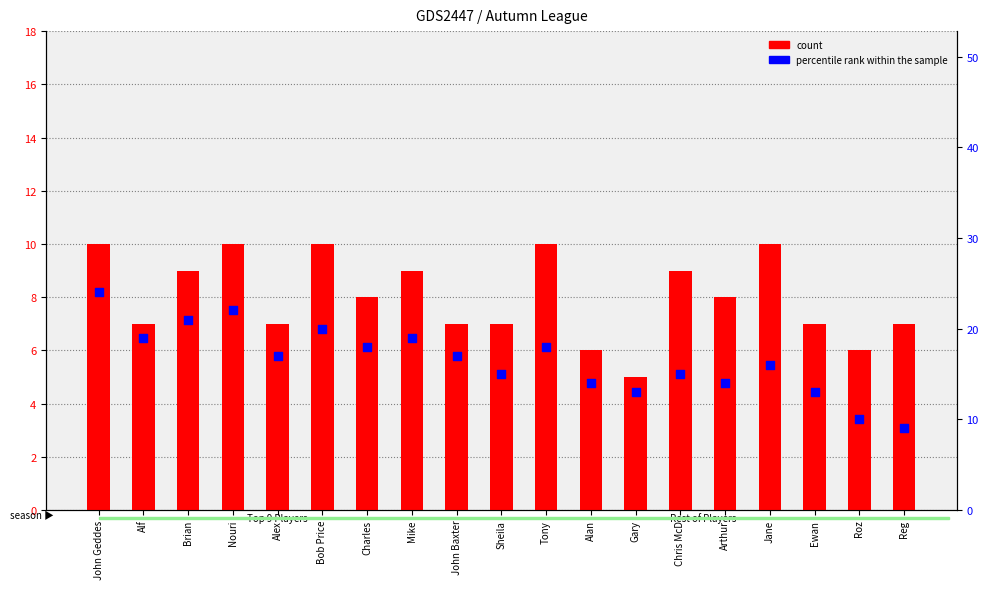

At which category is the sum across all series the highest?

John Geddes